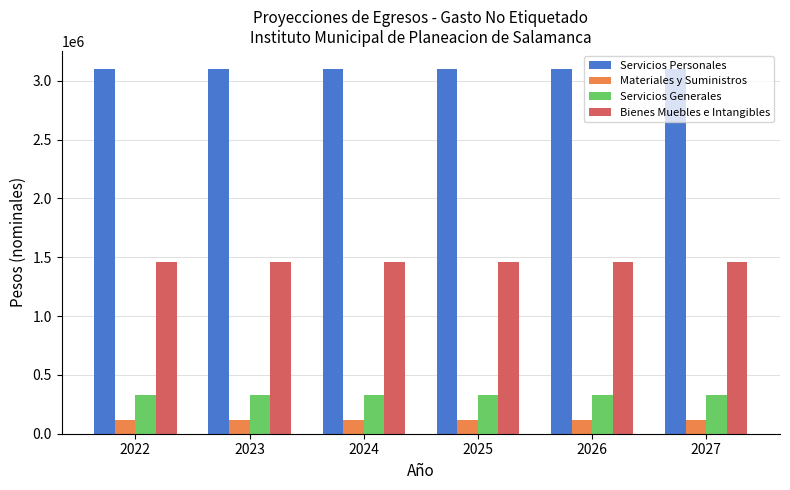

What is the spread (max minus min) of values at 2025?

2984352.1